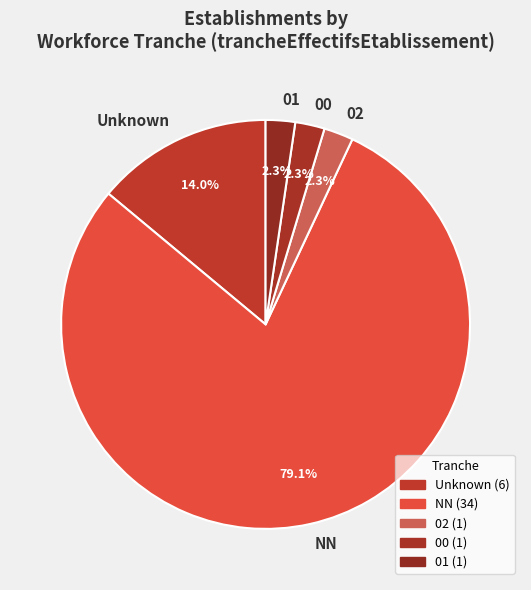

Combined, do NN and 01 account for over 50%?

Yes